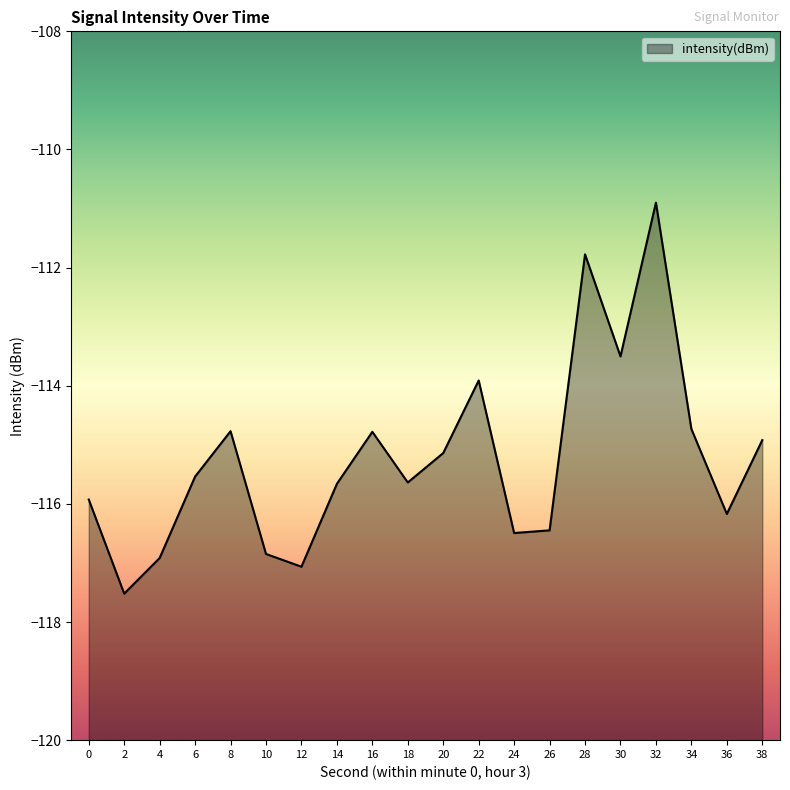

Which category has the lowest value across all series?

2